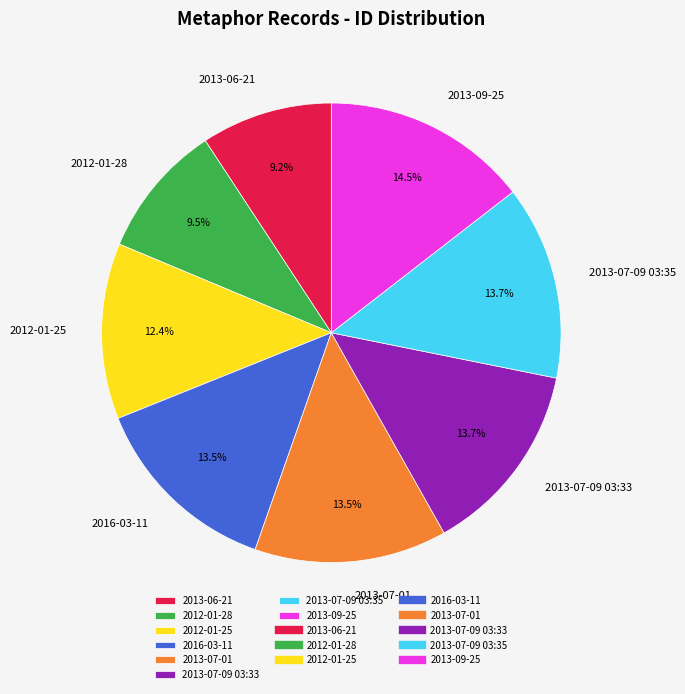

Do 2013-07-09 03:33 and 2013-07-01 together represent more than half of the pie?

No